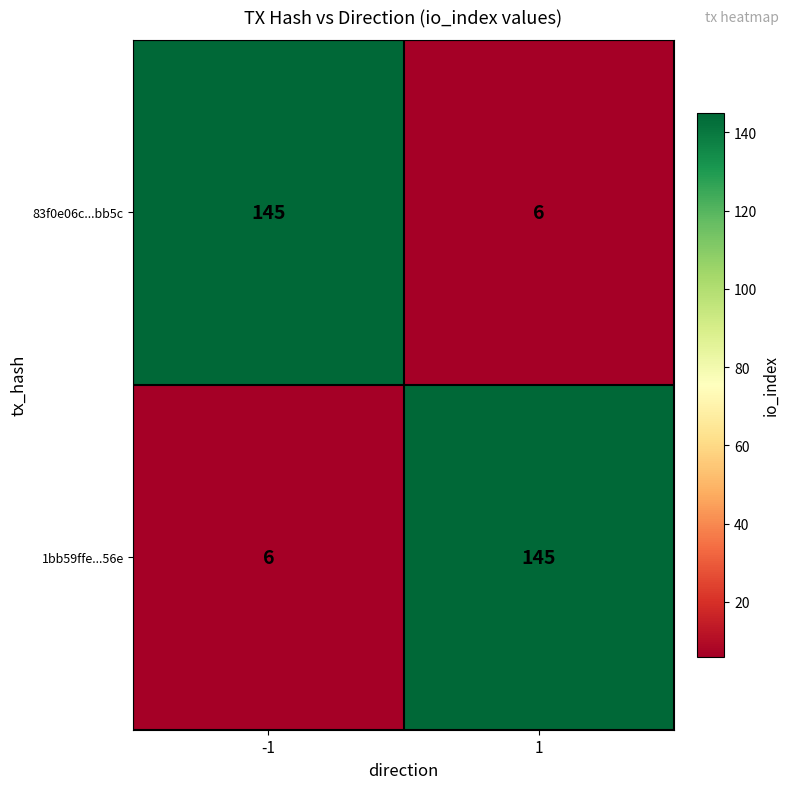

What value does the 83f0e06c...bb5c series have at 1, to the nearest 5?

5